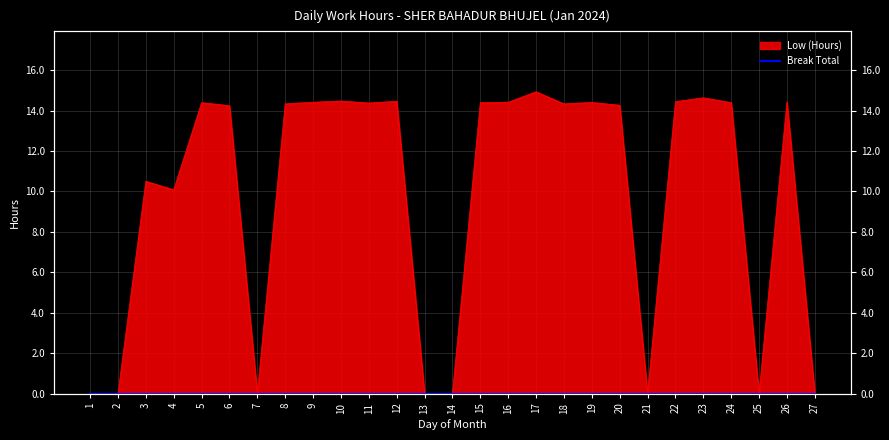

Reading right to left, transcribe all the data shown in this chart.

0.0	14.4	0.0	14.4	14.6	14.4	0.0	14.3	14.4	14.3	14.9	14.4	14.4	0.0	0.0	14.5	14.4	14.5	14.4	14.3	0.0	14.2	14.4	10.1	10.5	0.0	0.0